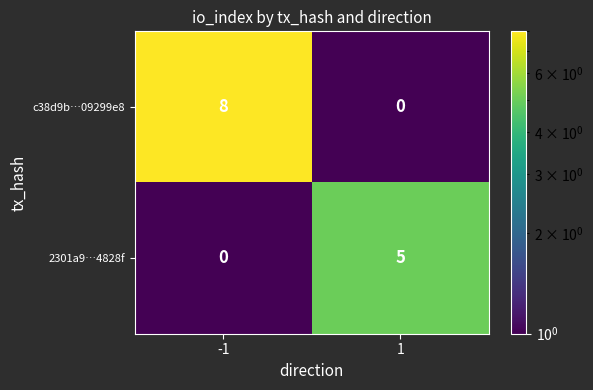

What is the highest value of the 2301a9…4828f series?

5